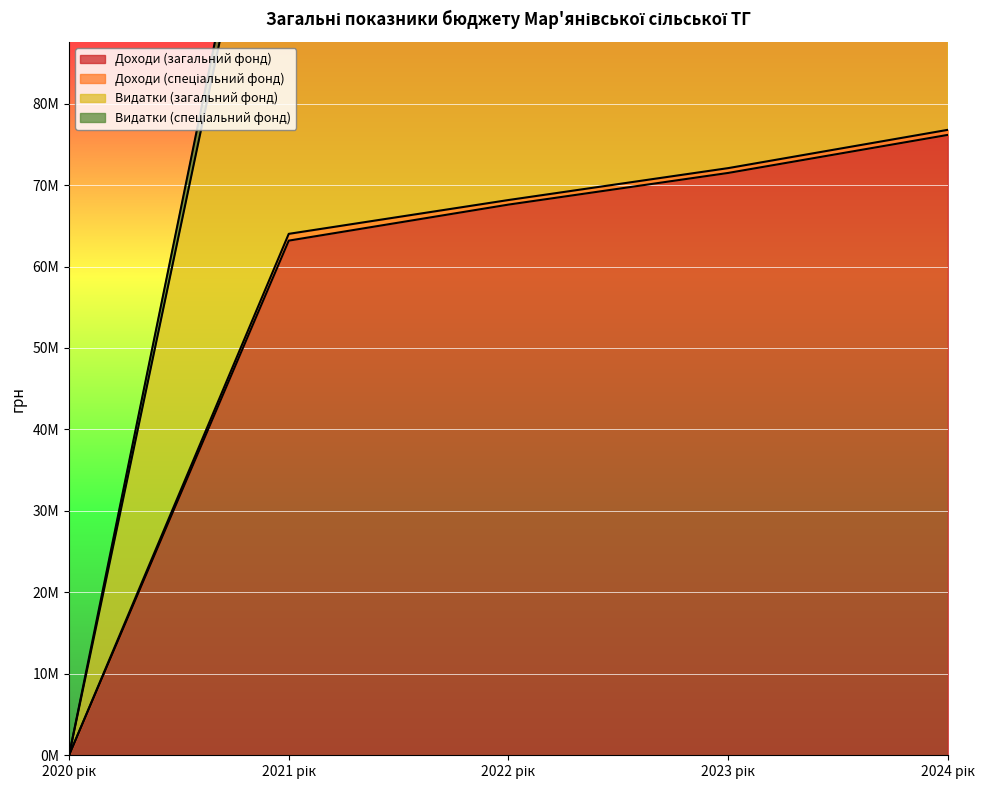

The Видатки (загальний фонд) series shows 0 at 2020 рік. True or false?

True